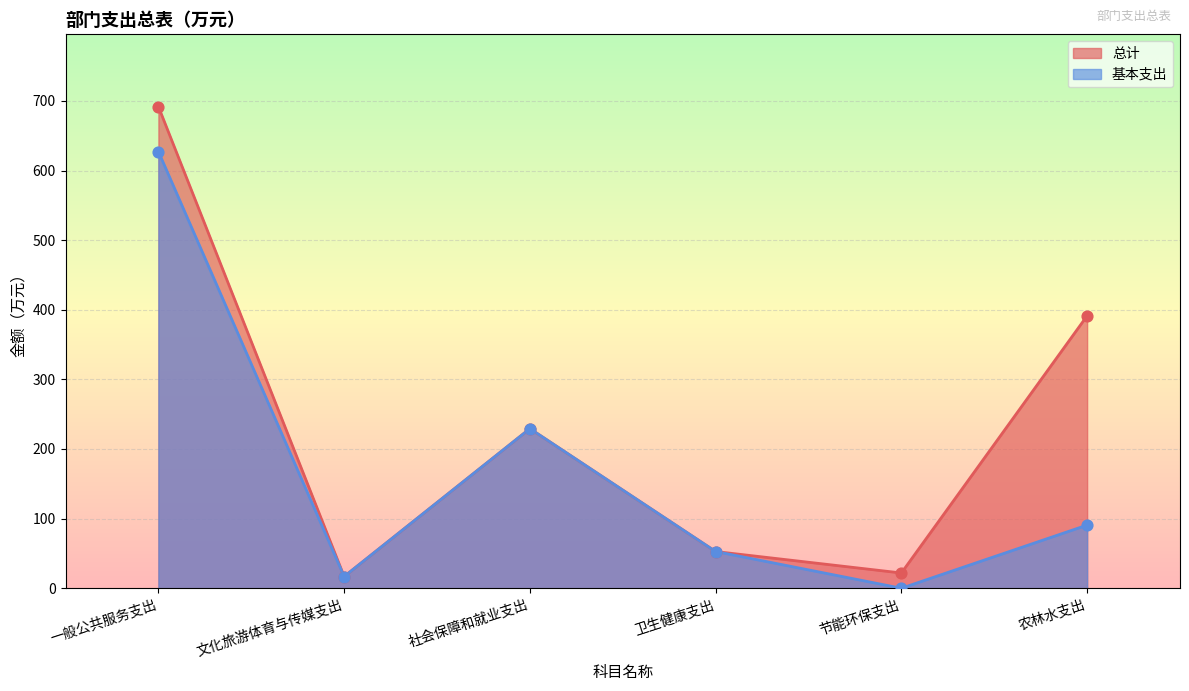

What is the total value across all series at 节能环保支出?

21.9